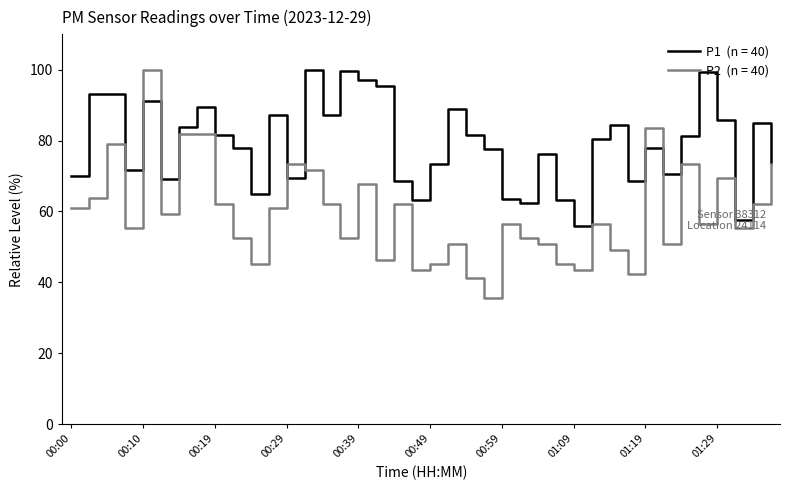

What is the minimum value shown in the chart?

35.6